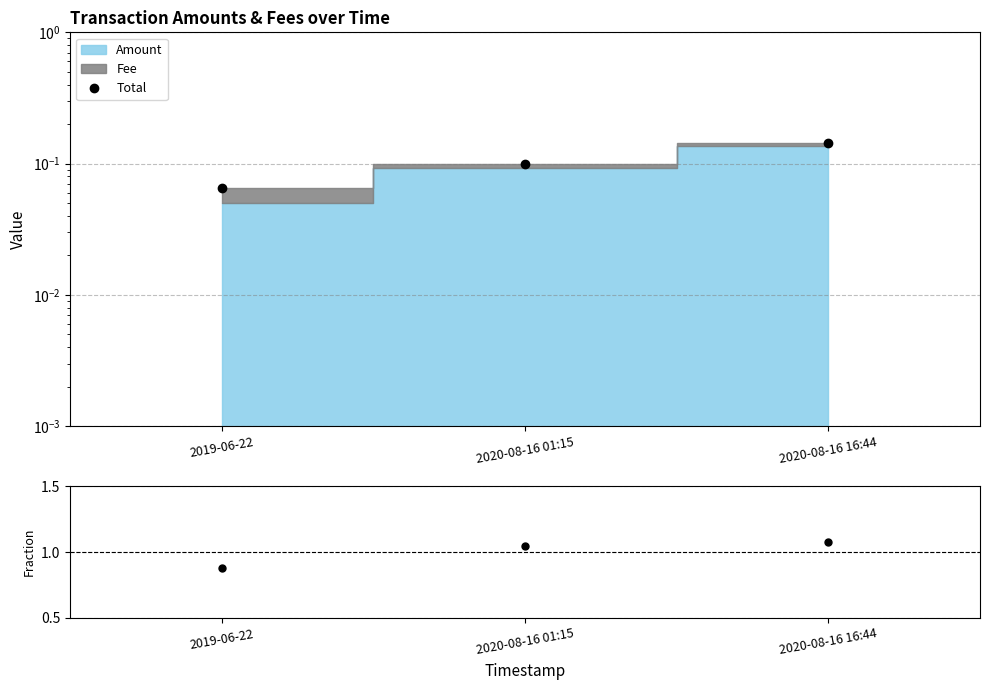

Reading left to right, what are all the values shown in this chart?

Total: 2019-06-22=0.1	2020-08-16 01:15=0.1	2020-08-16 16:44=0.1
Amount fraction: 2019-06-22=0.9	2020-08-16 01:15=1.0	2020-08-16 16:44=1.1